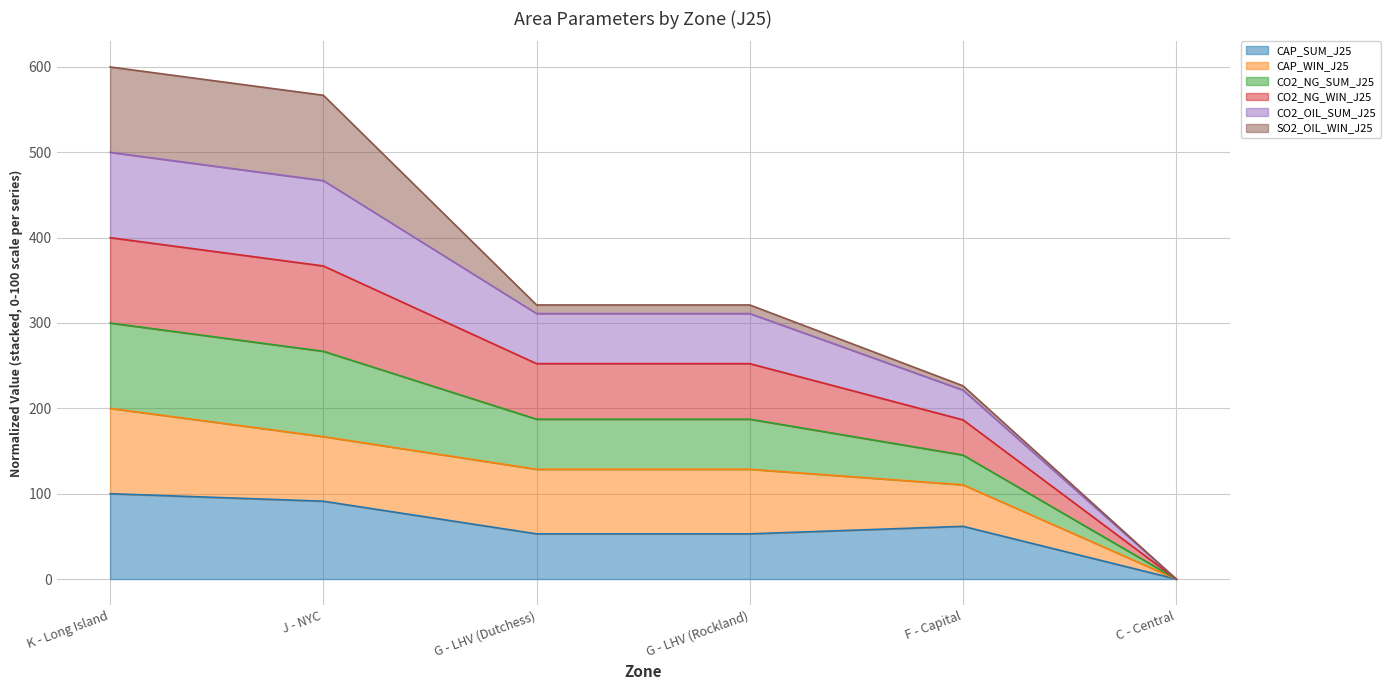

What is the greatest value displayed?

600.0